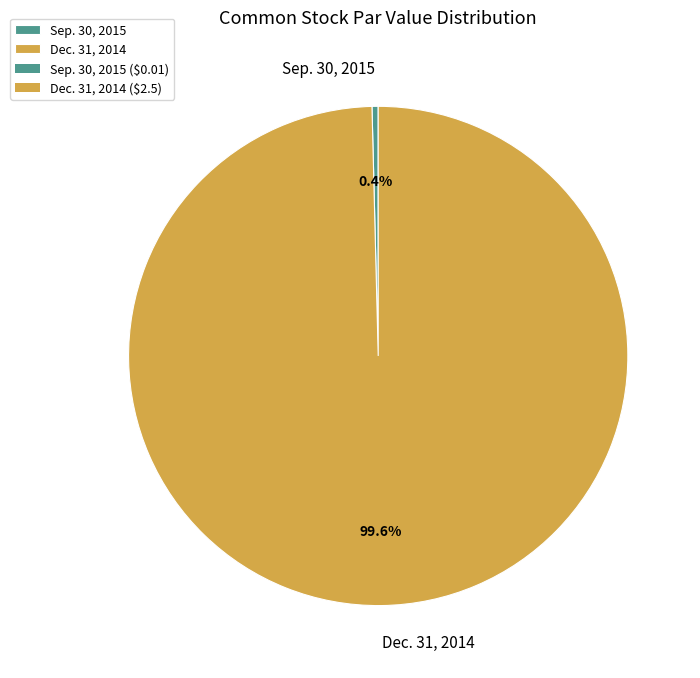

Rank the categories by value from lowest to highest.

Sep. 30, 2015, Dec. 31, 2014